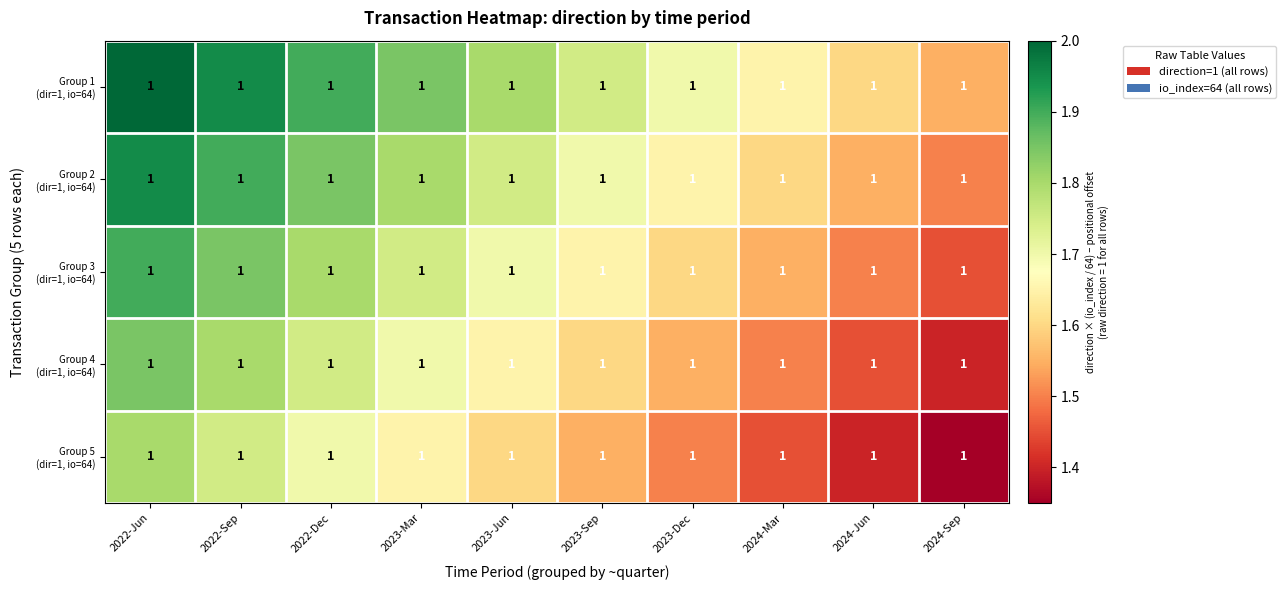

Rank the series by their maximum value, from highest to lowest.

Group 1 (dir=1, io=64), Group 2 (dir=1, io=64), Group 3 (dir=1, io=64), Group 4 (dir=1, io=64), Group 5 (dir=1, io=64)